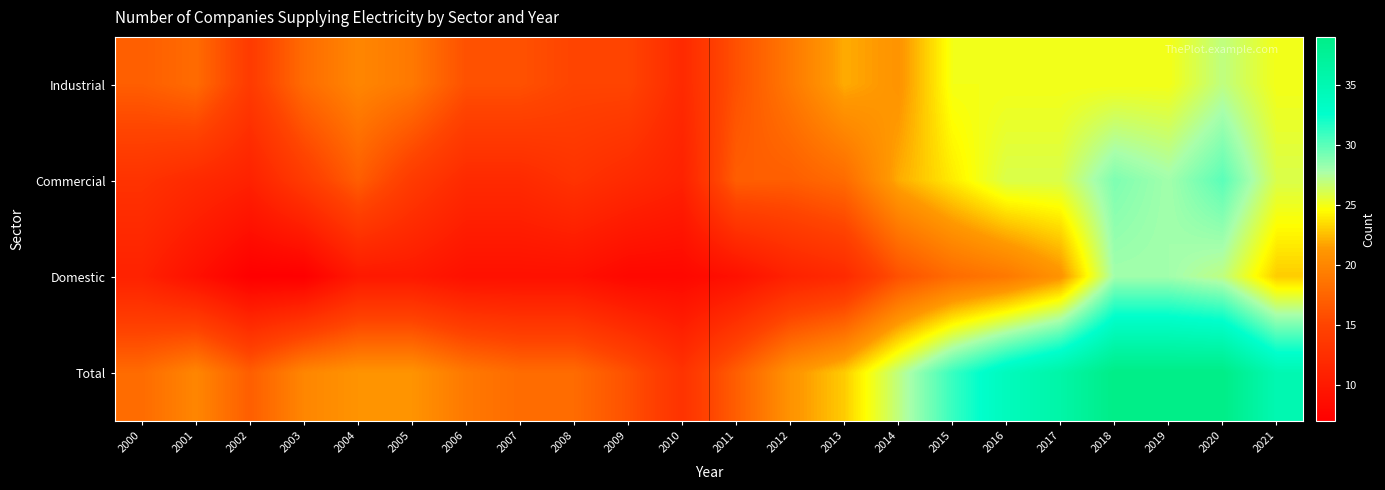

Between 2010 and 2014, which is larger?

2014